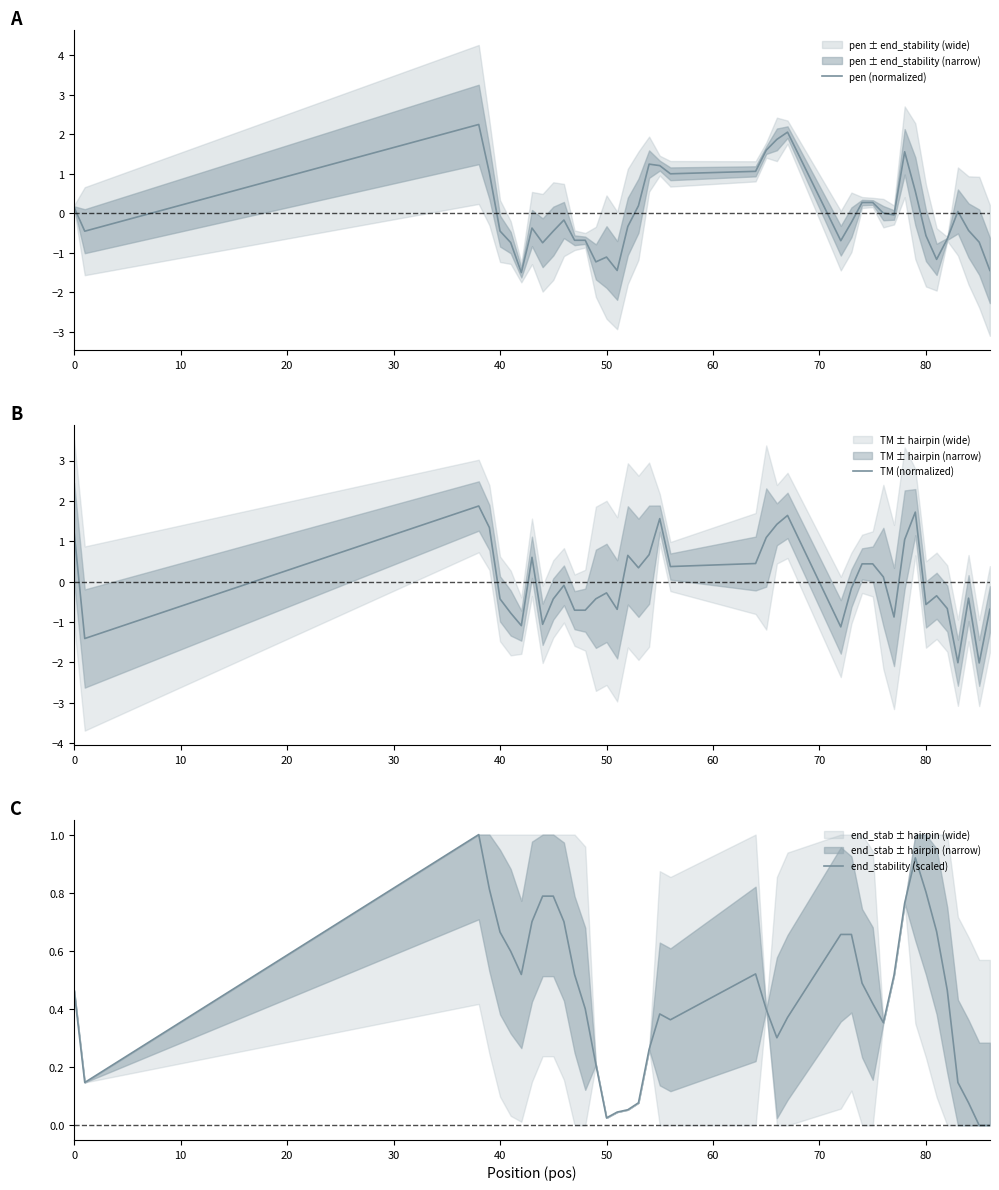

In end_stability (scaled), how many points are higher than both neighbors (excluding endpoints)?

4